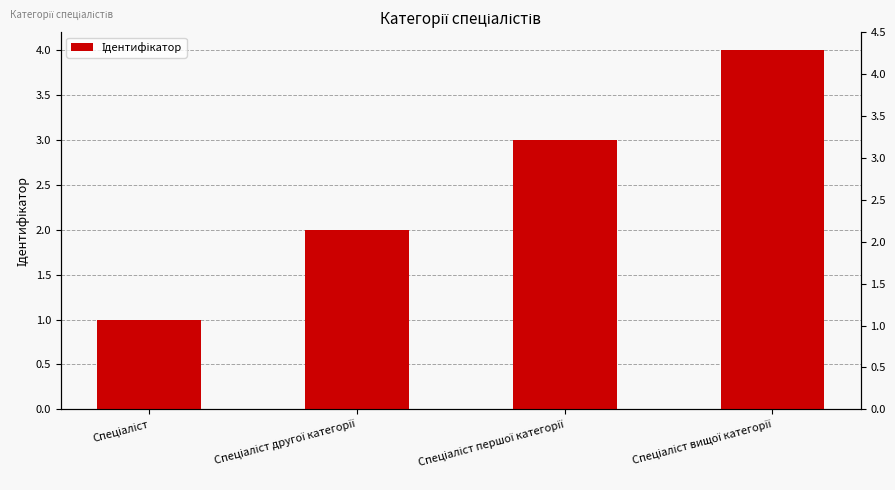

What is the ratio of the value at Спеціаліст другої категорії to the value at Спеціаліст?

2.0